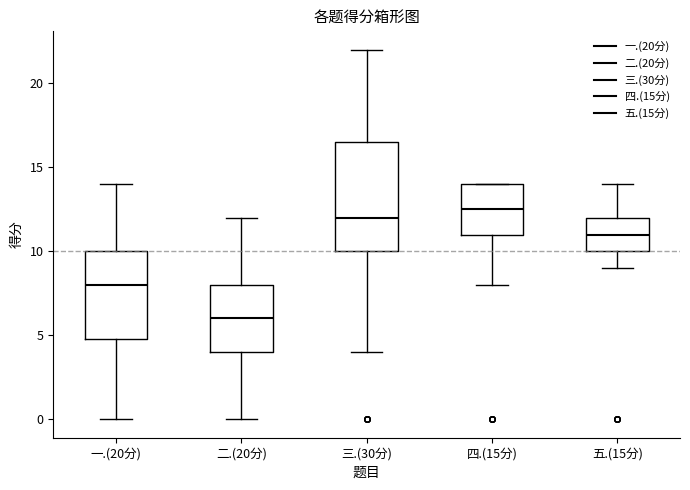

Which box has the highest median line?

四.(15分)